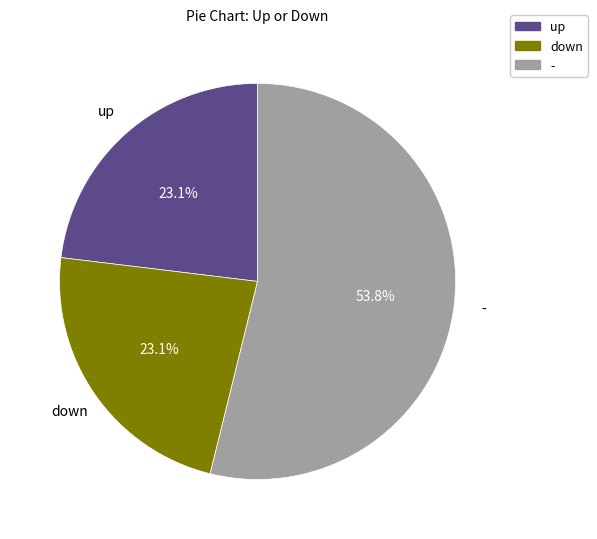

What is the largest slice in the pie chart?

-